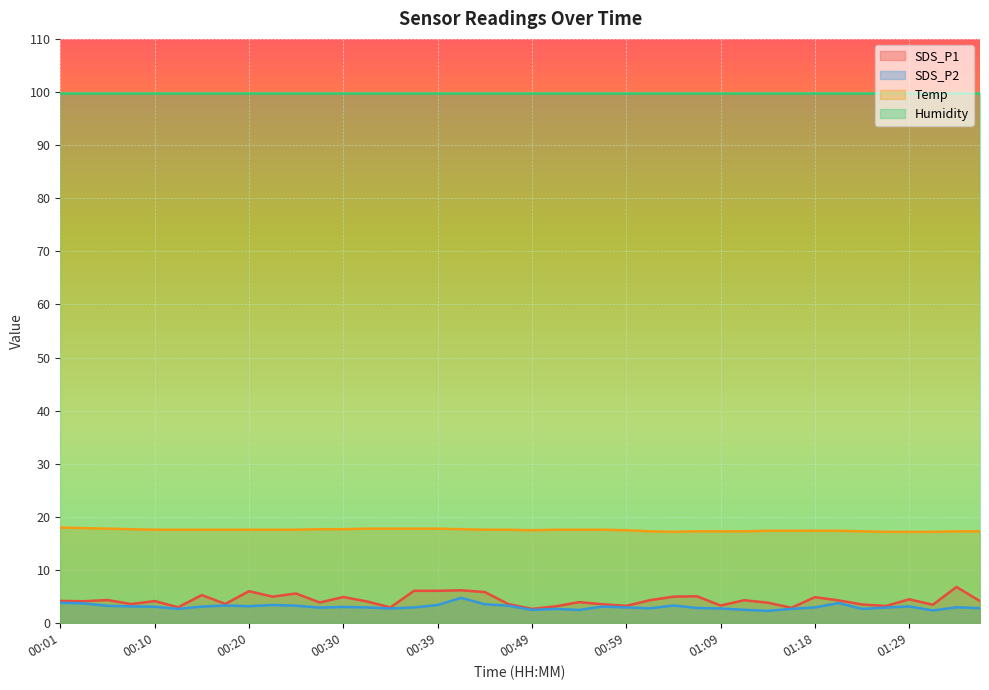

How many values in the SDS_P1 series are below 4?

17